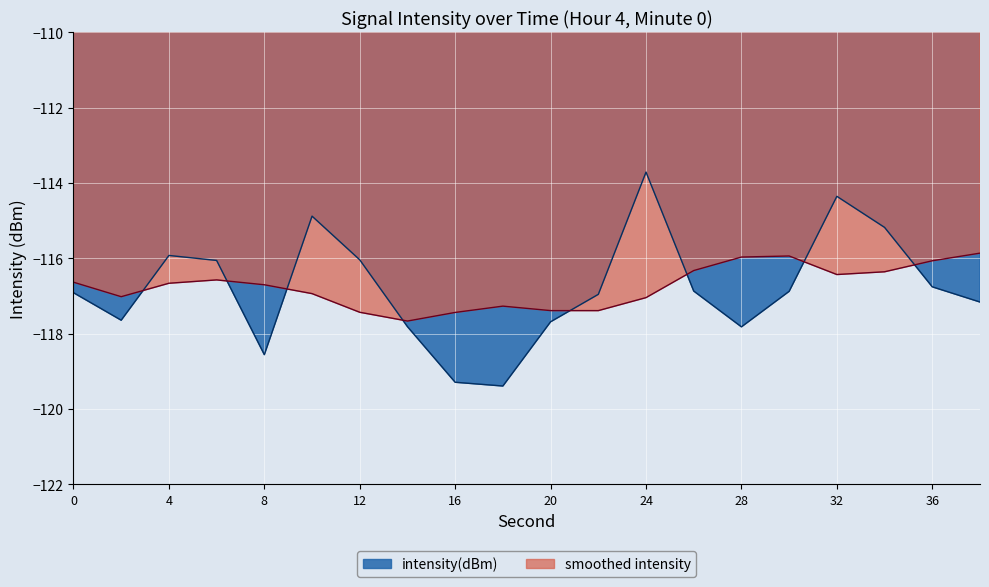

Which has a higher value, 36 or 38?

36